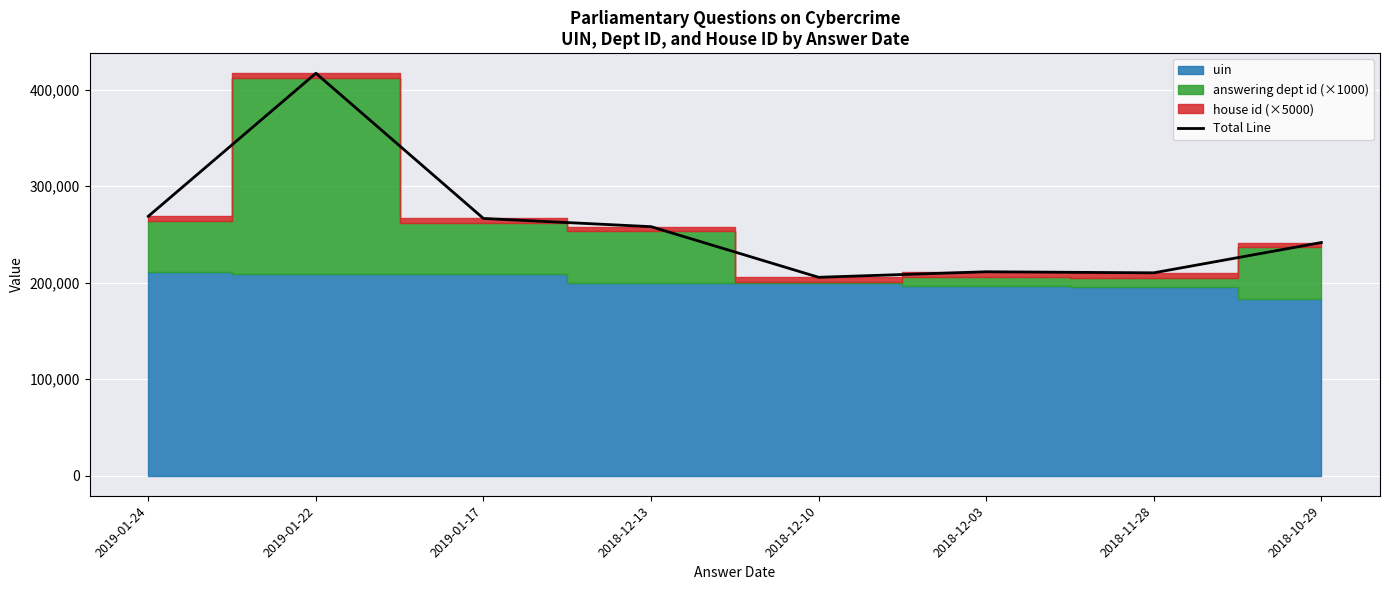

How many points are lower than both their immediate neighbors (excluding endpoints)?

2